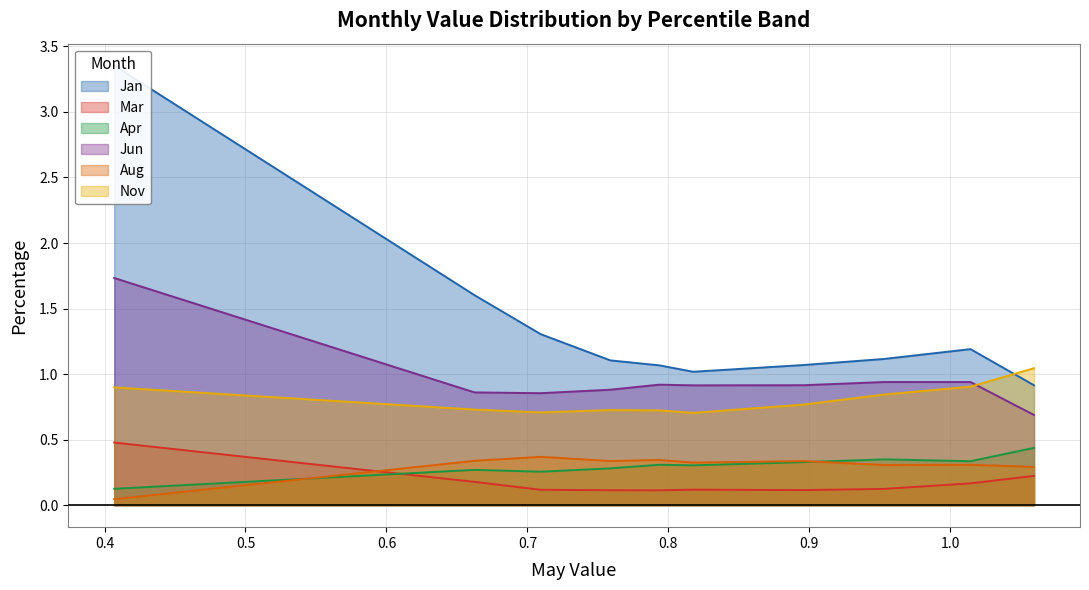

Which category has the highest value in the Aug series?

pct25